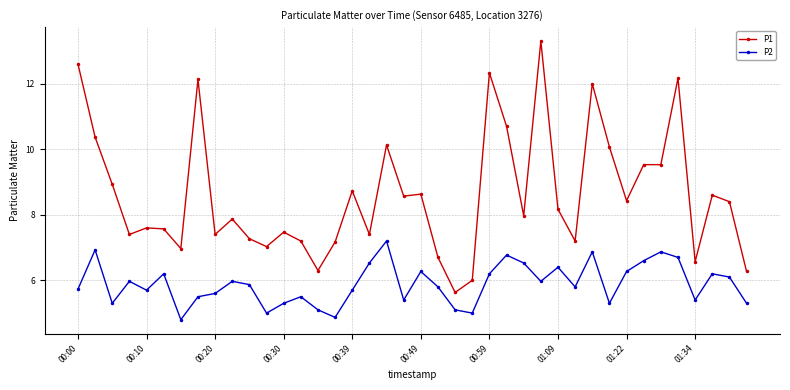

How many lines are shown in the chart?

2